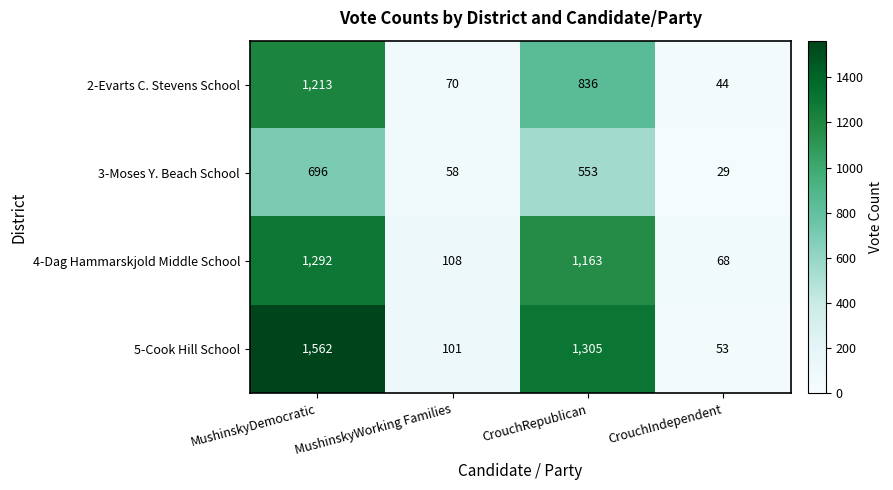

What value does the 3-Moses Y. Beach School series have at CrouchRepublican?

553